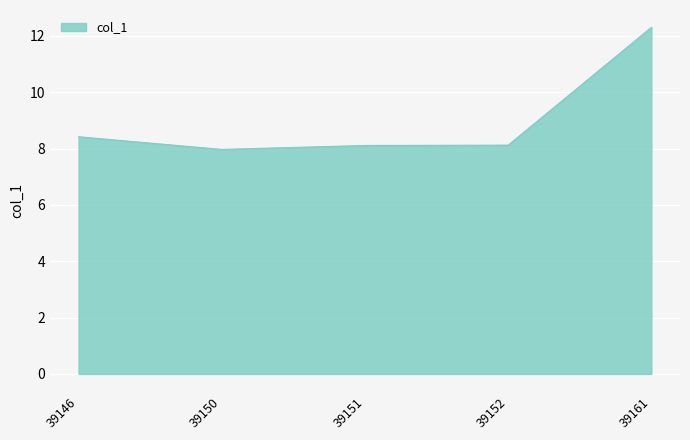

What is the approximate value at 39152?

8.1